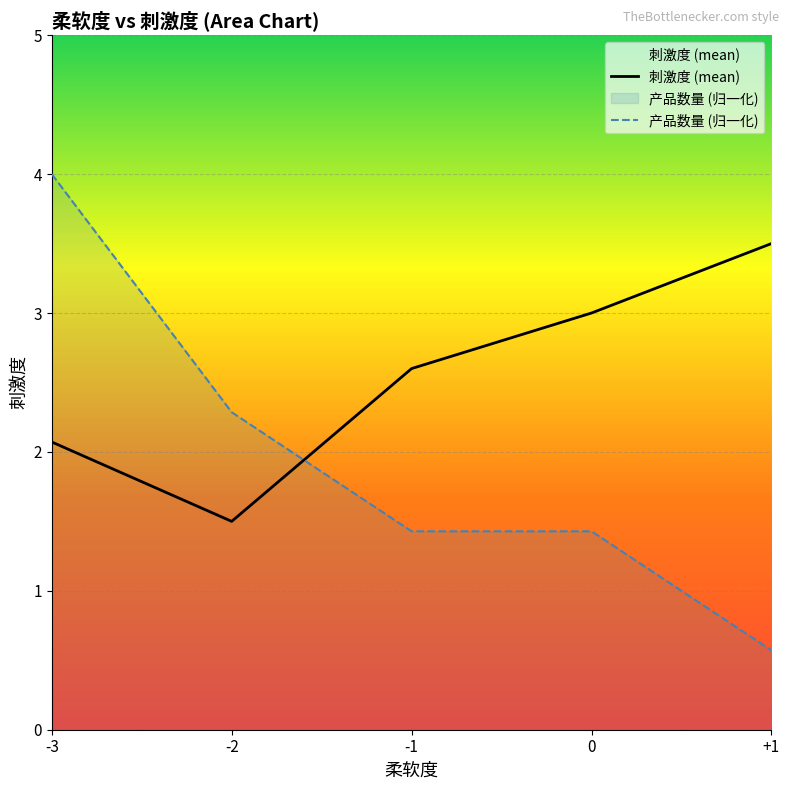

What are all the series names shown in the legend?

刺激度 (mean), 产品数量 (归一化)